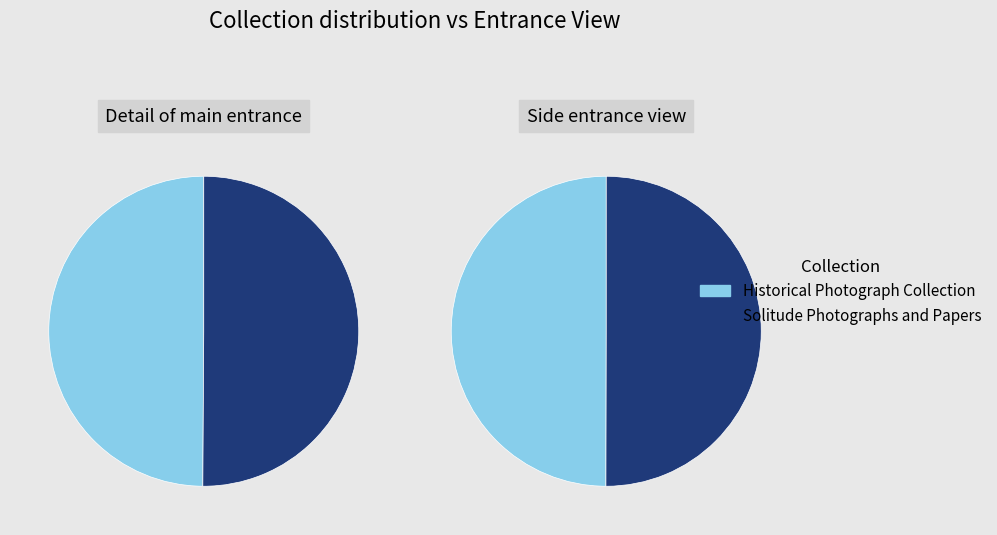

Does Historical Photograph Collection account for over 50% of the chart?

No